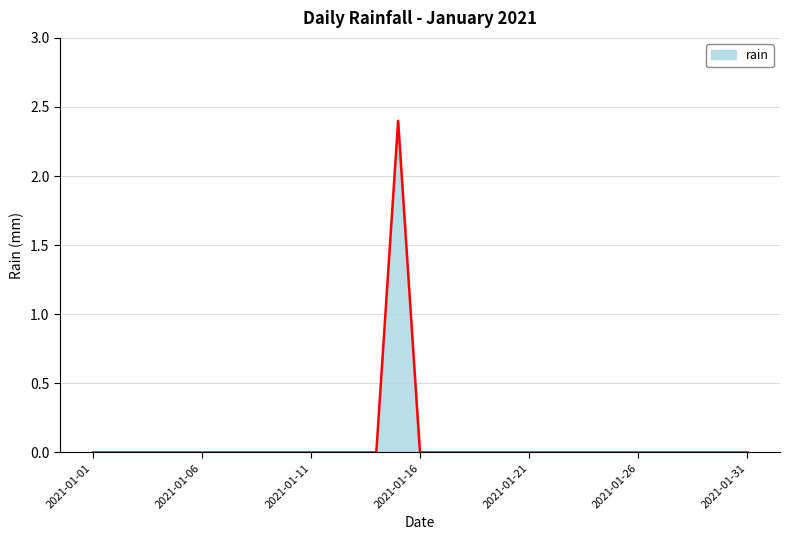

What is the difference between the maximum and minimum values?

2.4